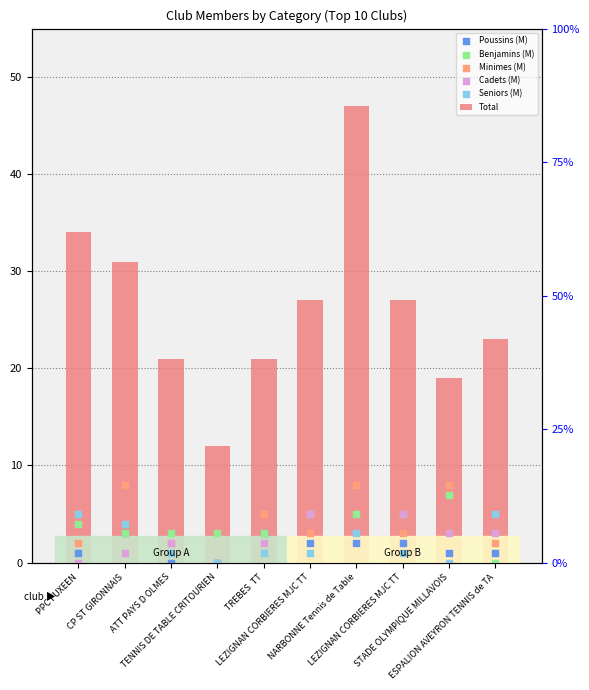

Which series reaches the minimum Y coordinate?

Poussins (M)